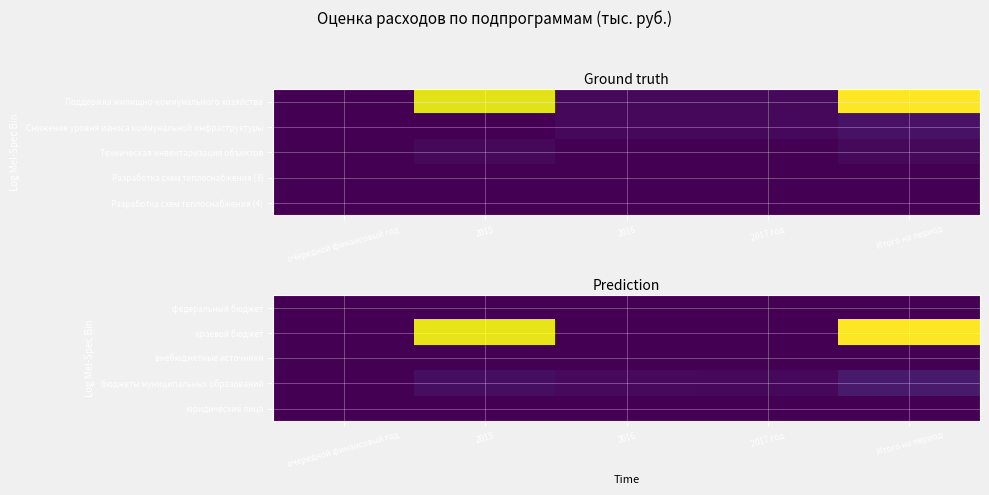

Reading left to right, what are all the values shown in this chart?

федеральный бюджет: очередной финансовый год=0.0	2015=0.0	2016=0.0	2017 год=0.0	Итого на период=0.0
краевой бюджет: очередной финансовый год=0.0	2015=2460.0	2016=0.0	2017 год=0.0	Итого на период=2550.0
внебюджетные источники: очередной финансовый год=0.0	2015=0.0	2016=0.0	2017 год=0.0	Итого на период=0.0
бюджеты муниципальных образований: очередной финансовый год=0.0	2015=94.0	2016=60.0	2017 год=55.9	Итого на период=186.4
юридические лица: очередной финансовый год=0.0	2015=0.0	2016=0.0	2017 год=0.0	Итого на период=0.0